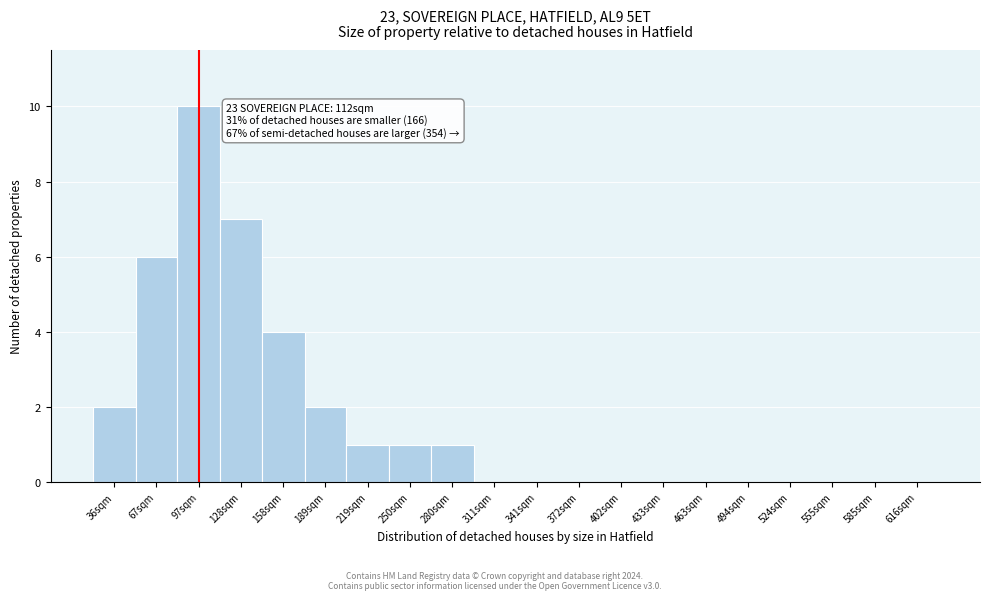

Reading left to right, extract all data points from this chart.

36sqm=2	67sqm=6	97sqm=10	128sqm=7	158sqm=4	189sqm=2	219sqm=1	250sqm=1	280sqm=1	311sqm=0	341sqm=0	372sqm=0	402sqm=0	433sqm=0	463sqm=0	494sqm=0	524sqm=0	555sqm=0	585sqm=0	616sqm=0